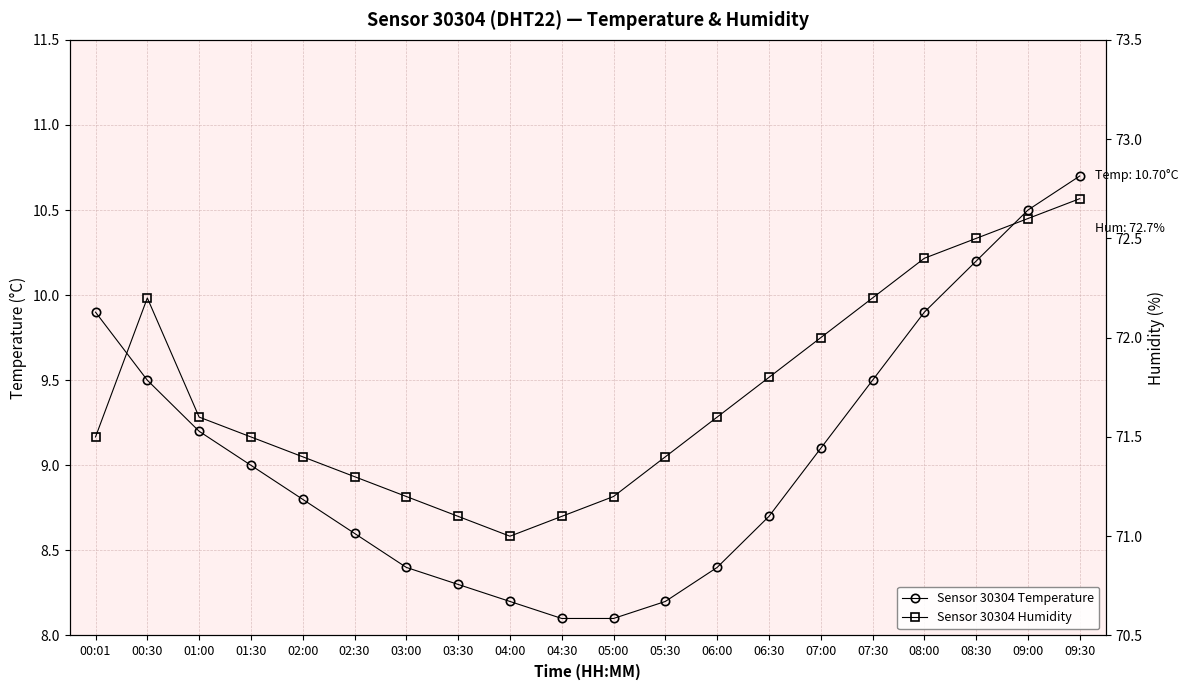

Between 08:30 and 04:00, which is larger?

08:30